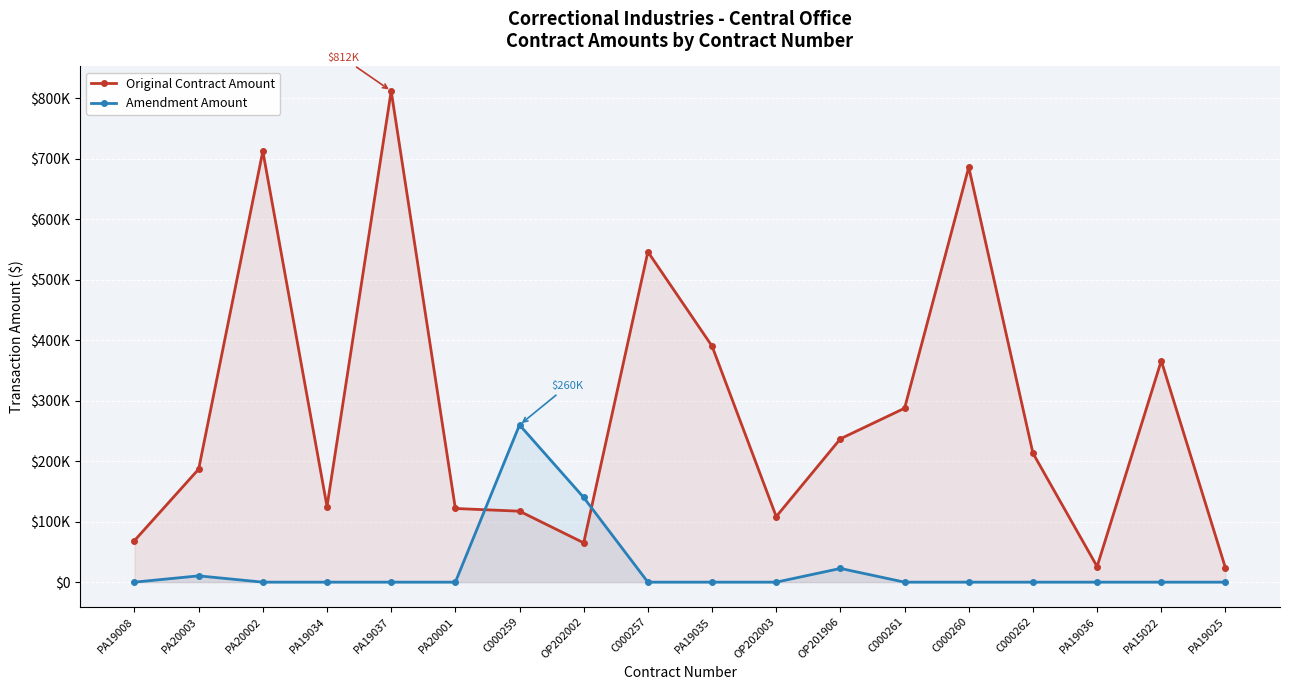

Read the Original Contract Amount value at OP201906.

237083.7